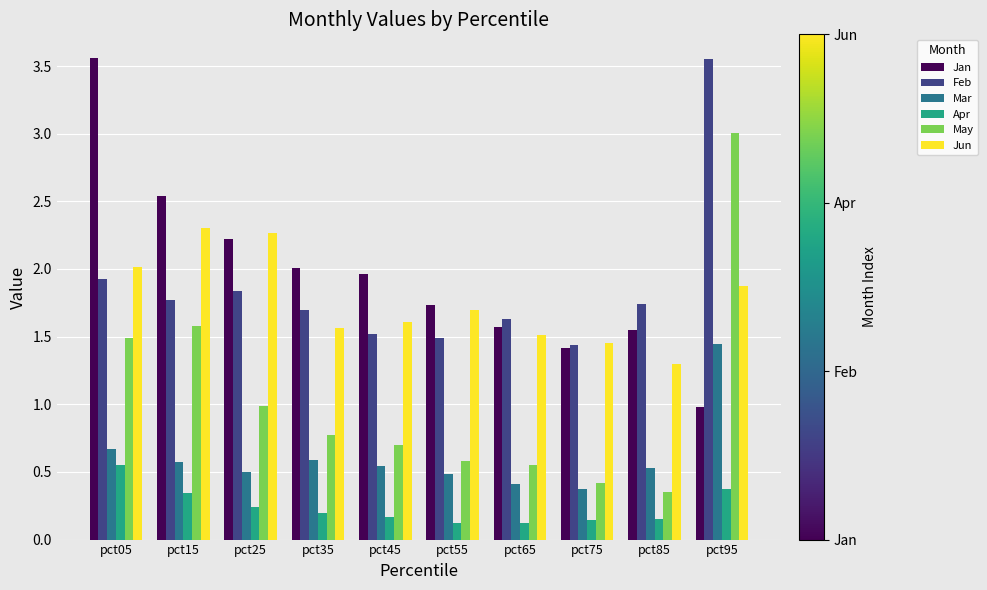

What is the lowest value of the Jun series?

1.3